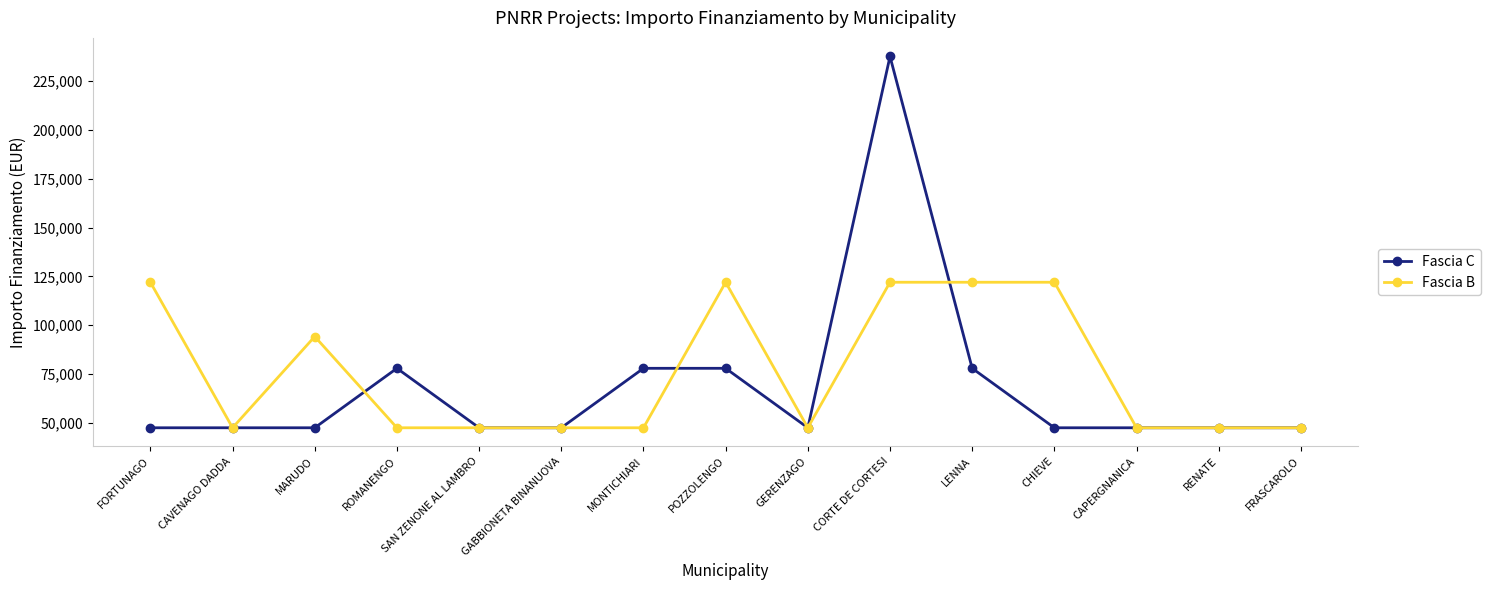

Rank the series by their average value, from lowest to highest.

Fascia C, Fascia B